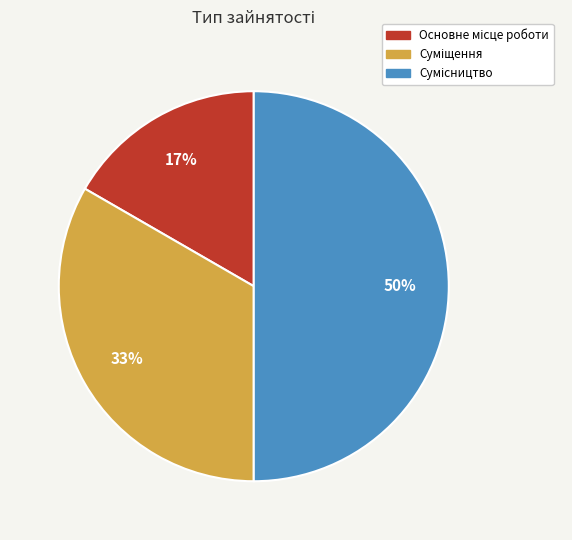

To the nearest percent, what is the difference between the largest and smallest slice percentages?

33%